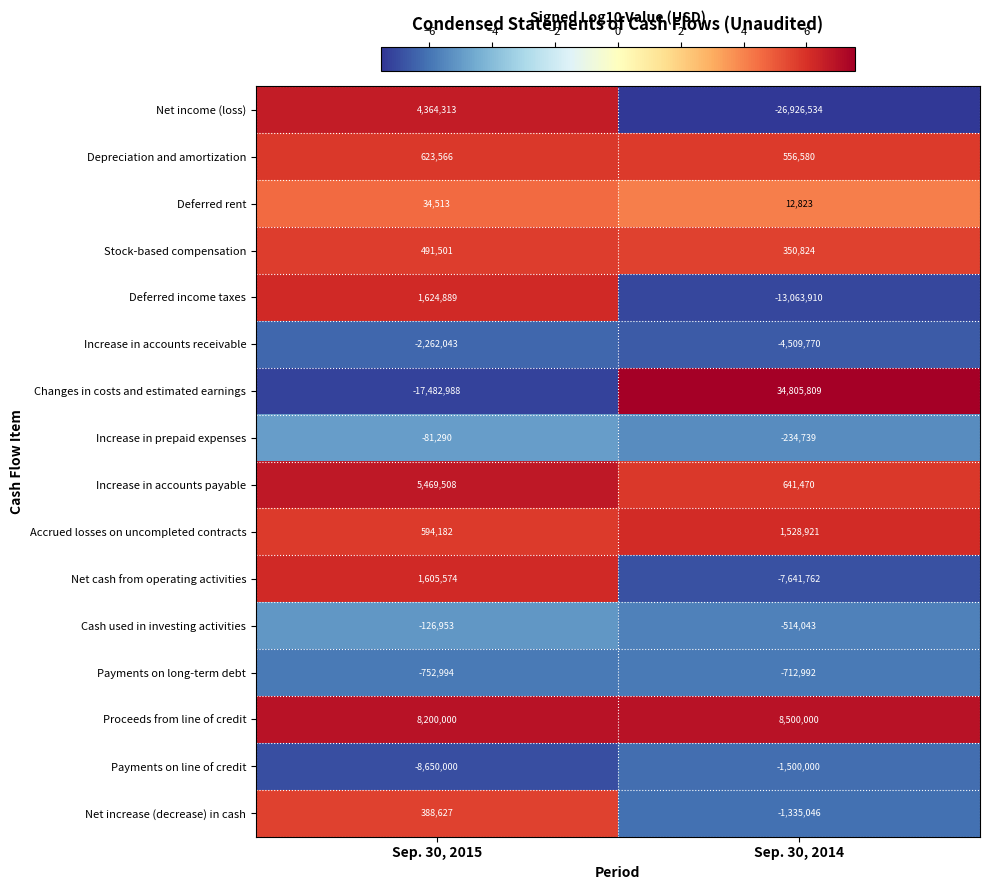

Between Sep. 30, 2015 and Sep. 30, 2014, which series saw the biggest shift?

Changes in costs and estimated earnings